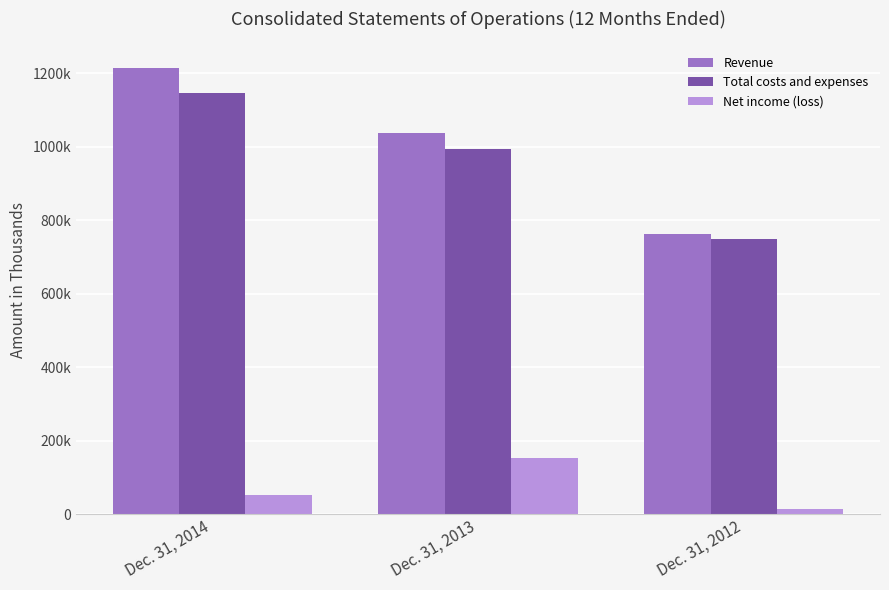

Does the chart contain any negative values?

No